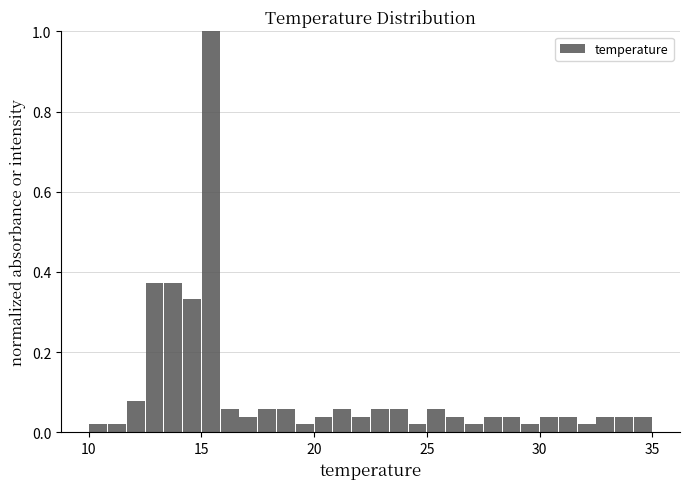

Read against the x-axis, roughly where is the centre of the tallest bar?

15.5